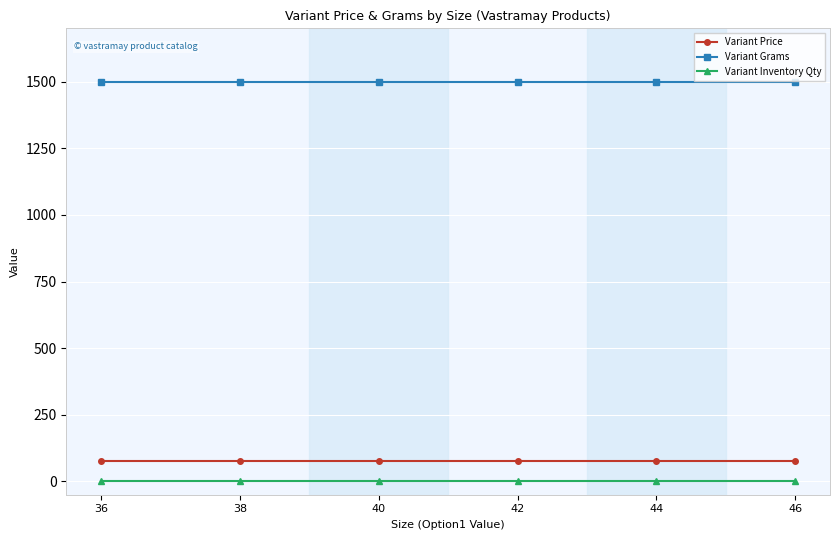

True or false: Variant Price and Variant Grams intersect in this chart.

False